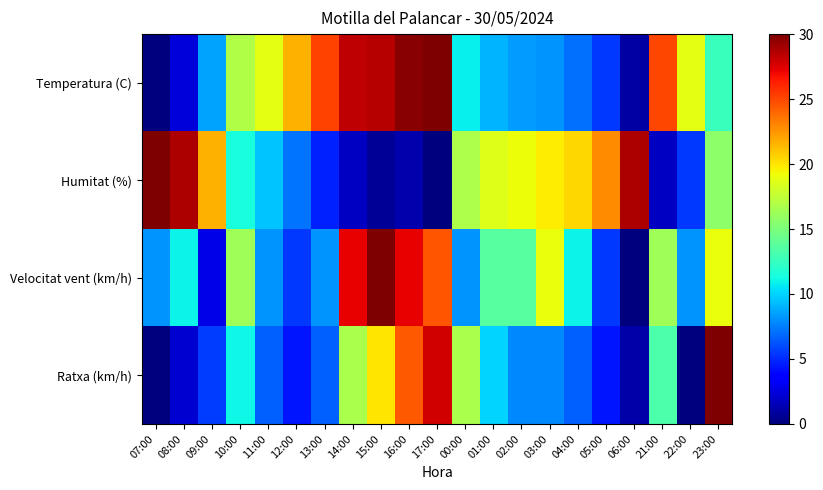

Reading right to left, what are all the values shown in this chart?

Temperatura (C): 23:00=12.6	22:00=18.8	21:00=25.0	06:00=0.9	05:00=5.5	04:00=7.1	03:00=8.2	02:00=8.3	01:00=9.1	00:00=10.8	17:00=30.0	16:00=29.7	15:00=28.6	14:00=28.3	13:00=25.1	12:00=21.7	11:00=18.8	10:00=17.0	09:00=8.6	08:00=2.4	07:00=0.0
Humitat (%): 23:00=15.6	22:00=5.4	21:00=1.8	06:00=28.8	05:00=22.8	04:00=20.4	03:00=19.8	02:00=19.2	01:00=18.6	00:00=16.8	17:00=0.0	16:00=1.2	15:00=0.6	14:00=1.8	13:00=4.8	12:00=7.2	11:00=9.6	10:00=11.4	09:00=21.6	08:00=28.8	07:00=30.0
Velocitat vent (km/h): 23:00=19.1	22:00=8.2	21:00=16.4	06:00=0.0	05:00=5.5	04:00=10.9	03:00=19.1	02:00=13.6	01:00=13.6	00:00=8.2	17:00=24.5	16:00=27.3	15:00=30.0	14:00=27.3	13:00=8.2	12:00=5.5	11:00=8.2	10:00=16.4	09:00=2.7	08:00=10.9	07:00=8.2
Ratxa (km/h): 23:00=30.0	22:00=0.0	21:00=13.3	06:00=1.1	05:00=4.4	04:00=6.7	03:00=7.8	02:00=7.8	01:00=10.0	00:00=16.7	17:00=27.8	16:00=24.4	15:00=20.0	14:00=16.7	13:00=6.7	12:00=4.4	11:00=6.7	10:00=11.1	09:00=5.6	08:00=2.2	07:00=0.0